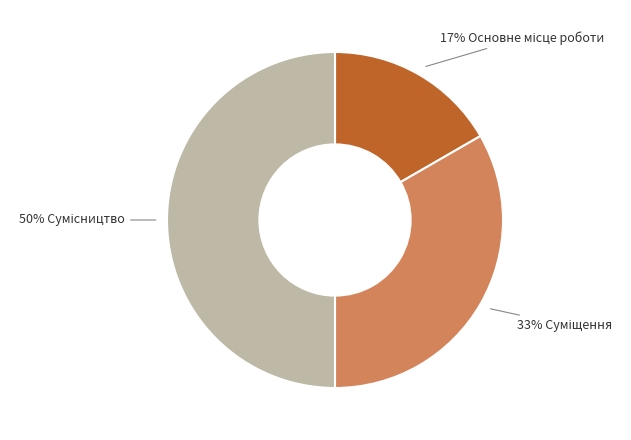

To the nearest percent, what is the difference between the largest and smallest slice percentages?

33%